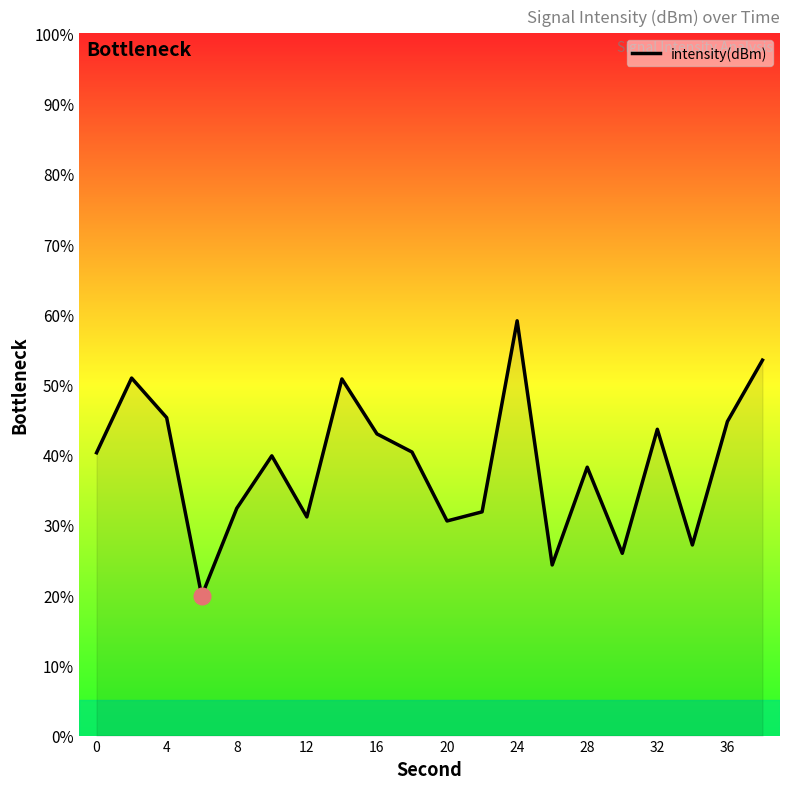

What is the maximum value shown in the chart?

59.1